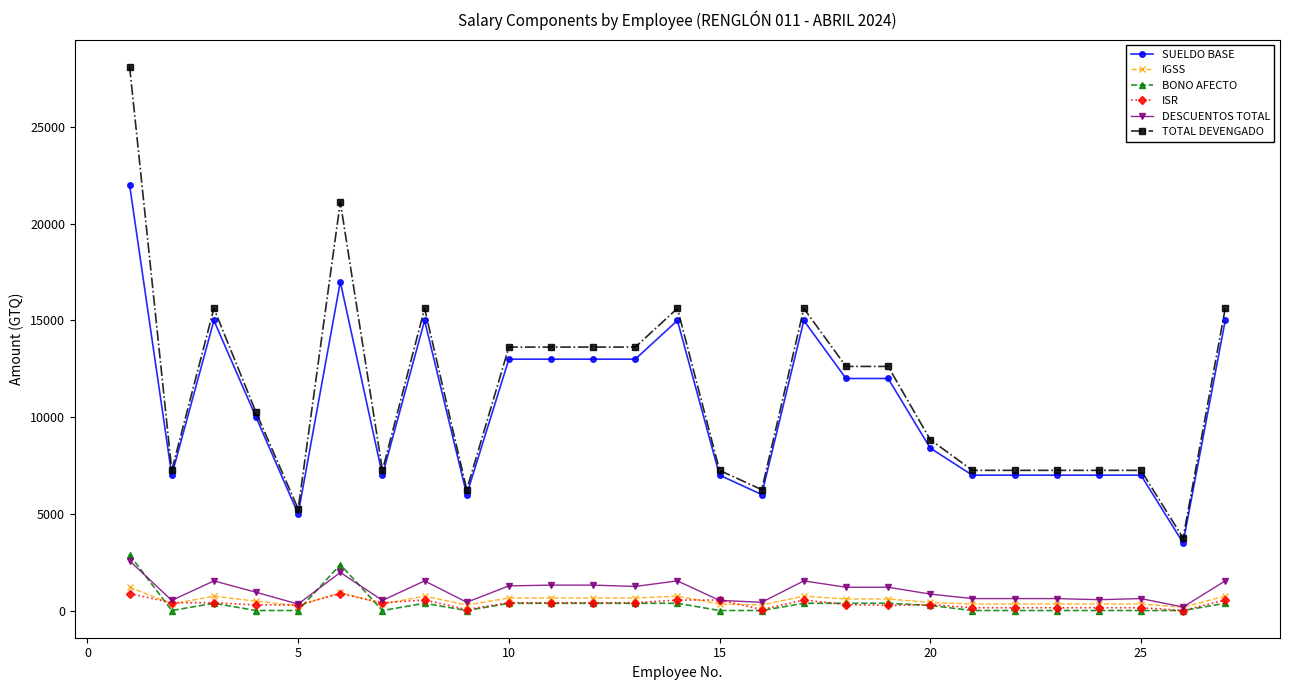

How many series are shown in this chart?

6